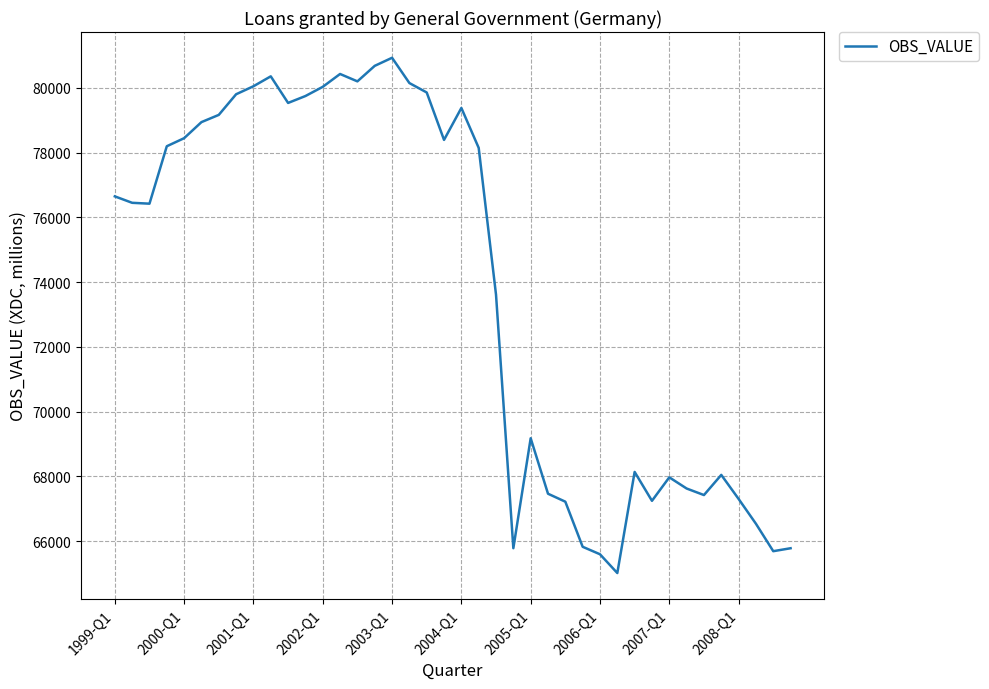

What is the difference between the maximum and minimum values?

15907